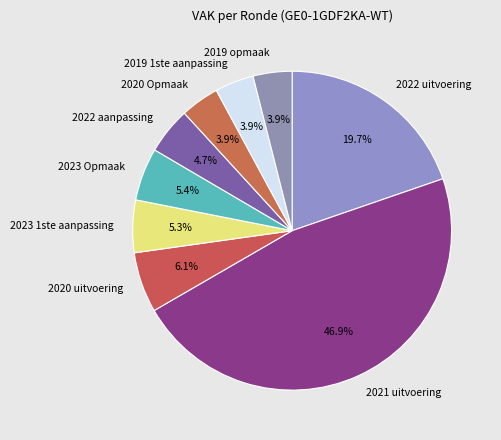

How many slices are in this pie chart?

9